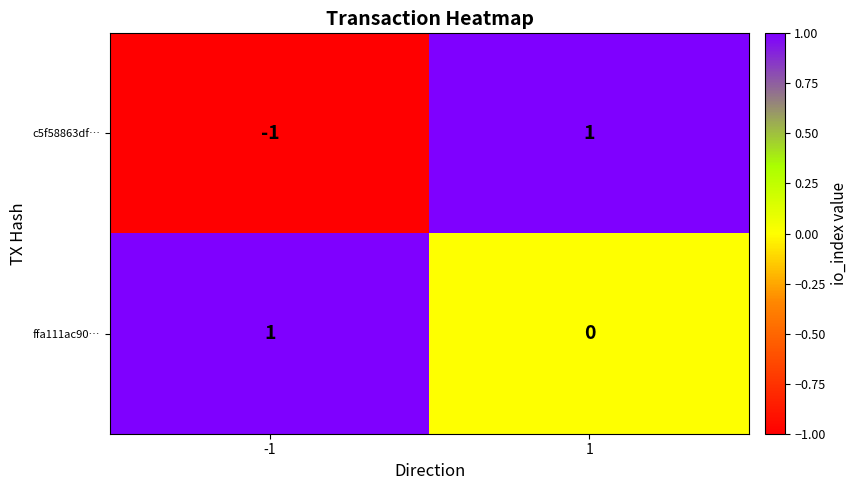

How many distinct data groups are displayed?

2